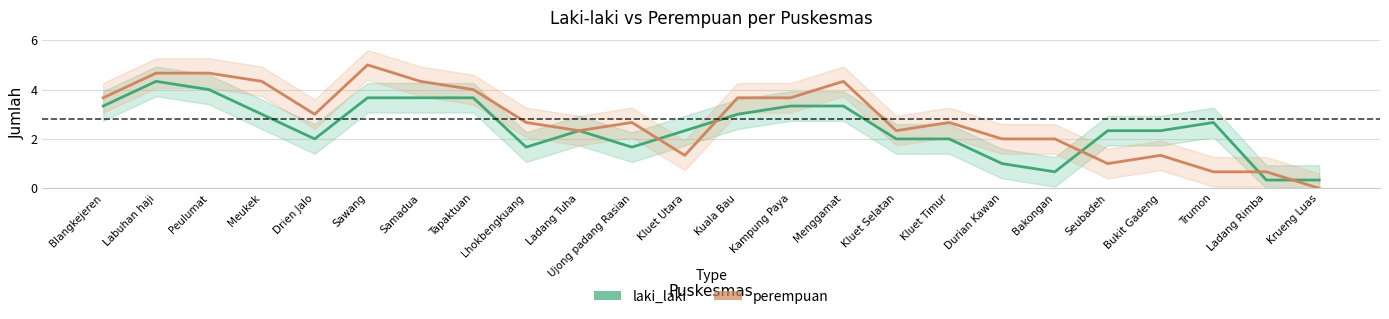

Is the value of laki_laki at Labuhan haji greater than the value of perempuan at Seubadeh?

Yes